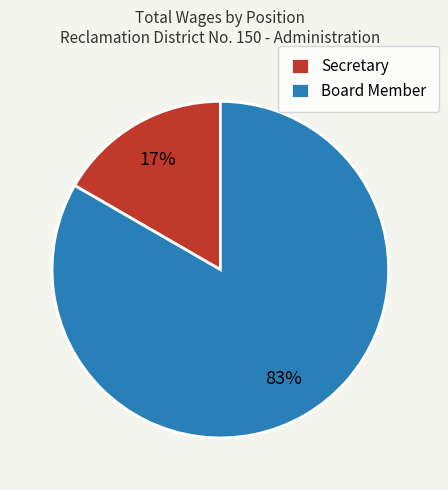

Is it true that Secretary is 99% of the pie?

False